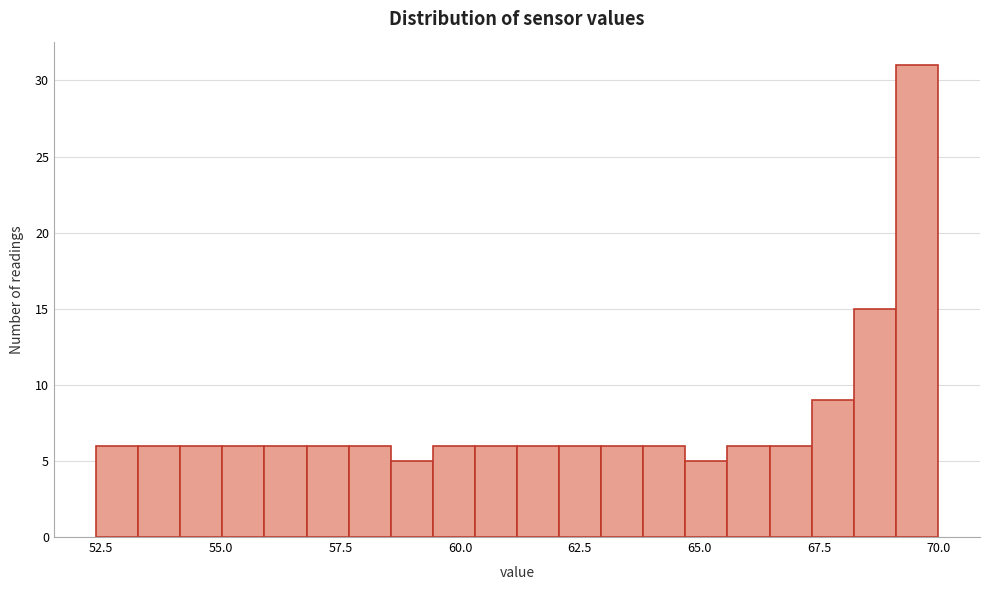

Around what value on the x-axis is the tallest bar? Give the approximate position of its centre, as read against the axis.

69.5